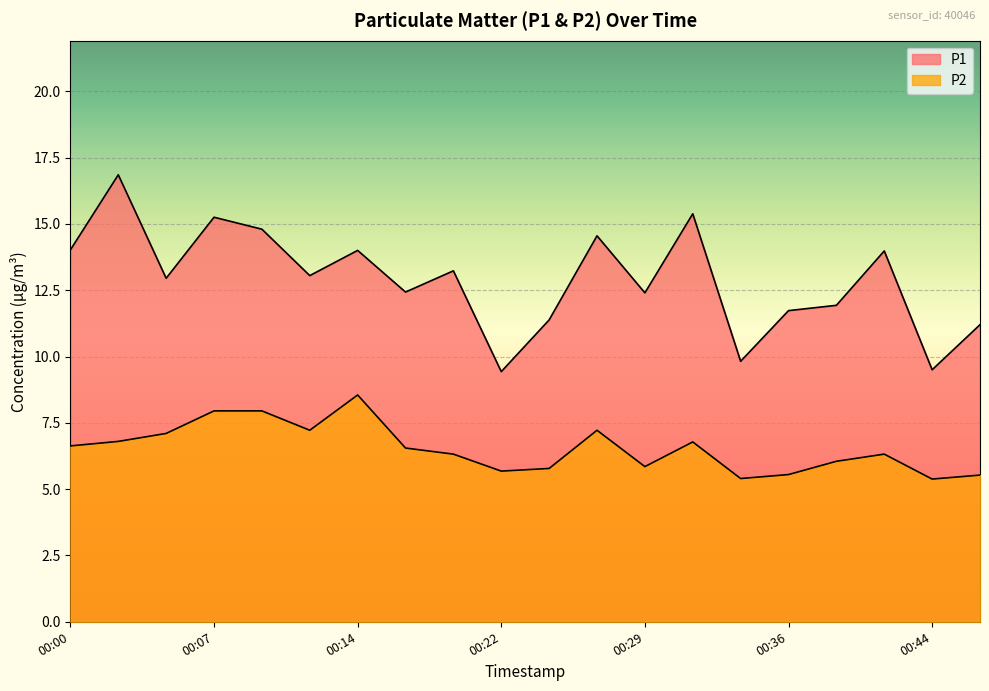

The P2 series shows 5.5 at 00:46. True or false?

True